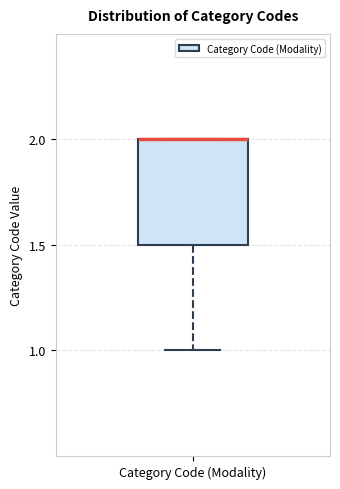

Read this box plot against the y-axis: the position of the median line, the range covered by the box, and the ends of both whiskers. The values are not printed on the chart, so give them approximately, as read against the axis.

median 2.0 (drawn on the box's upper edge), box 1.5 to 2.0, whiskers 1.0 to 2.0